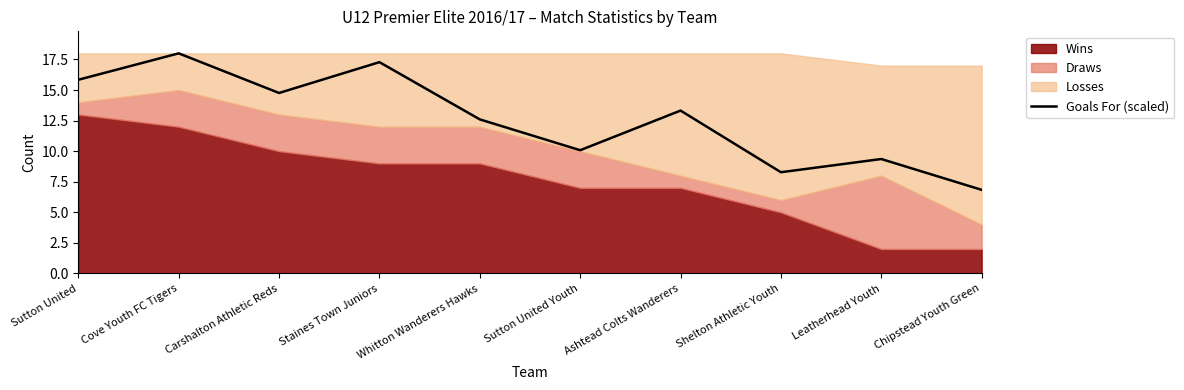

What is the ratio of the value at Chipstead Youth Green to the value at Carshalton Athletic Reds?

0.5